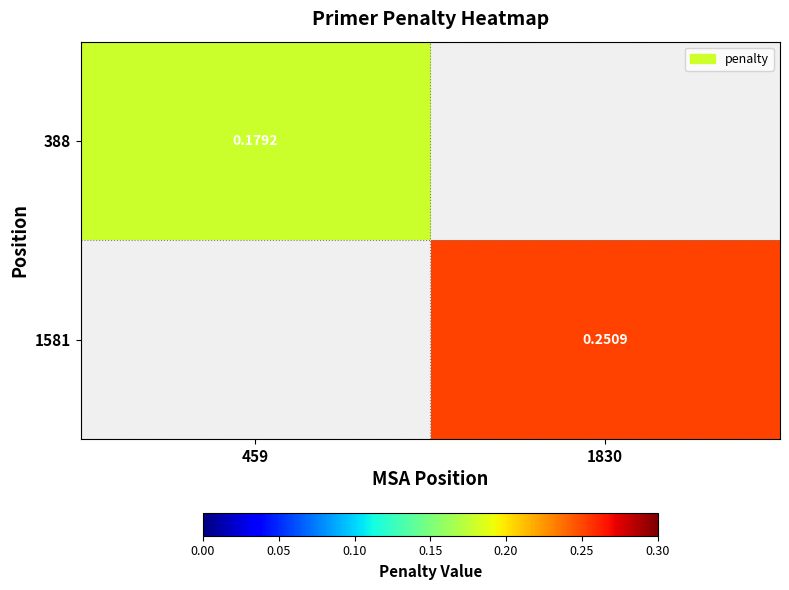

At which category is the sum across all series the highest?

1830